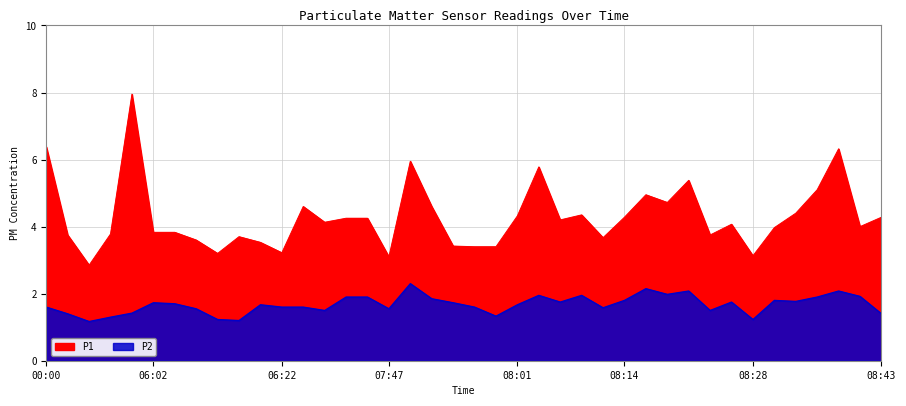

True or false: P1 and P2 intersect in this chart.

False